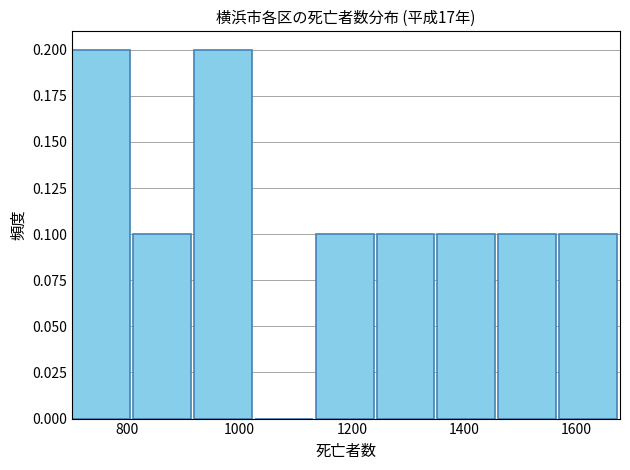

Reading left to right, list every bar in this chart as the range it spans on the x-axis followed by its height. Neither the bar edges nor the heights are printed on the chart, so give them approximately, as read against the axes.

700 to 820: 0.2
820 to 920: 0.1
920 to 1020: 0.2
1020 to 1140: 0
1140 to 1240: 0.1
1240 to 1360: 0.1
1360 to 1460: 0.1
1460 to 1560: 0.1
1560 to 1680: 0.1